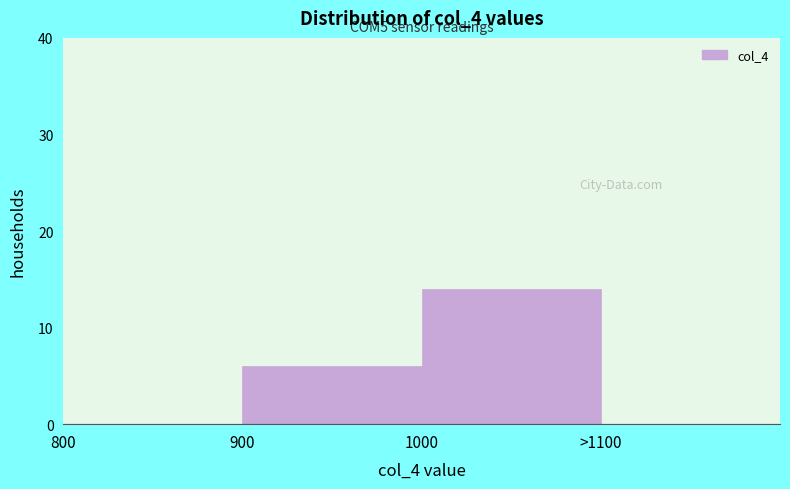

Reading right to left, transcribe all the data shown in this chart.

>1100=0	1000=14	900=6	800=0